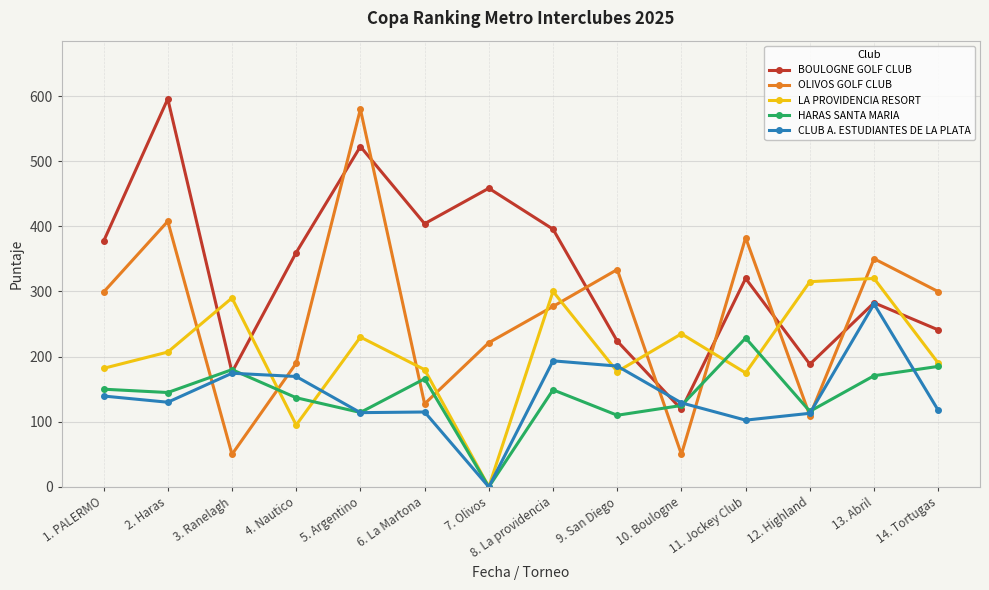

What is the label of the 8th point from the left?

8. La providencia